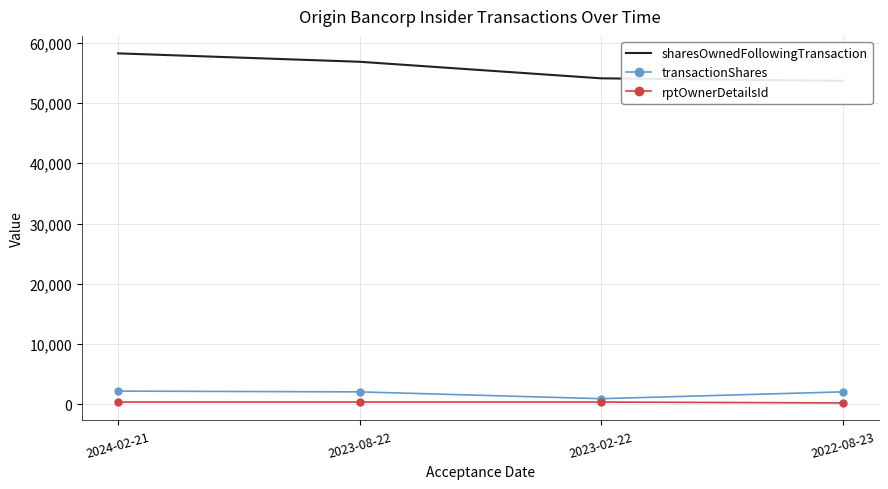

True or false: sharesOwnedFollowingTransaction has a value of 56842 at 2023-08-22.

True